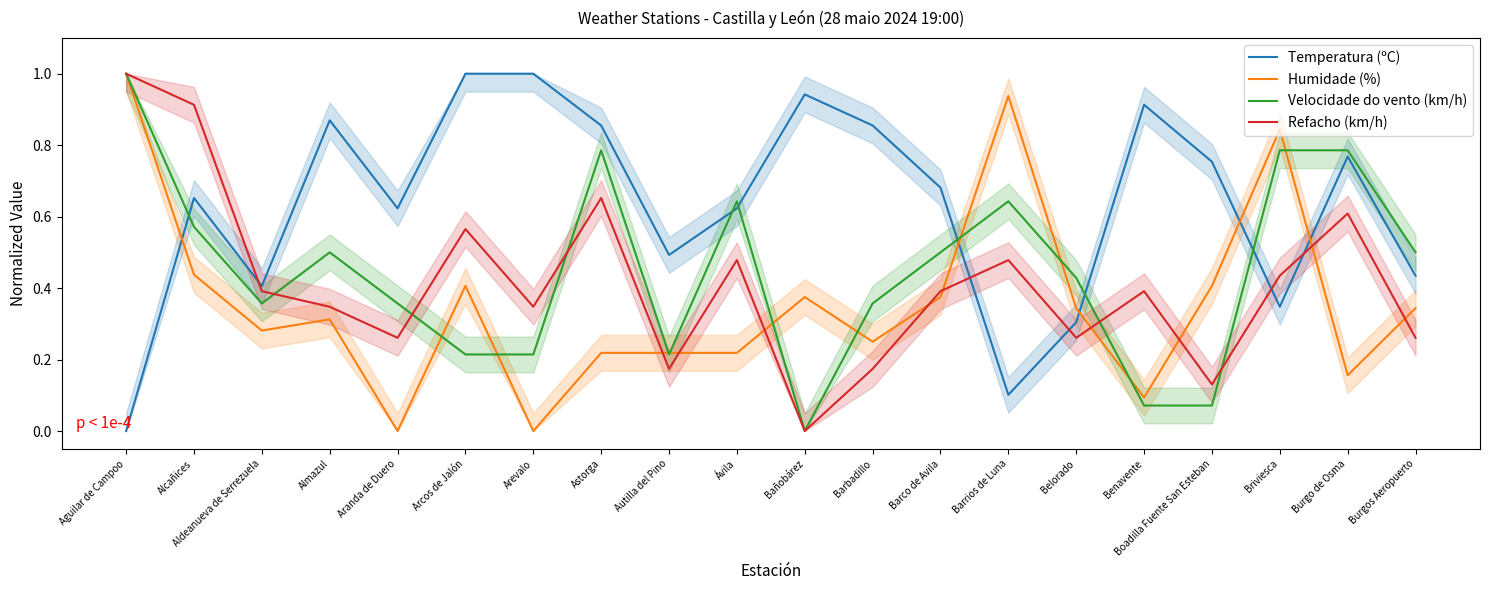

What is the sum of the Velocidade do vento (km/h) values at Alcañices and Benavente?

0.6